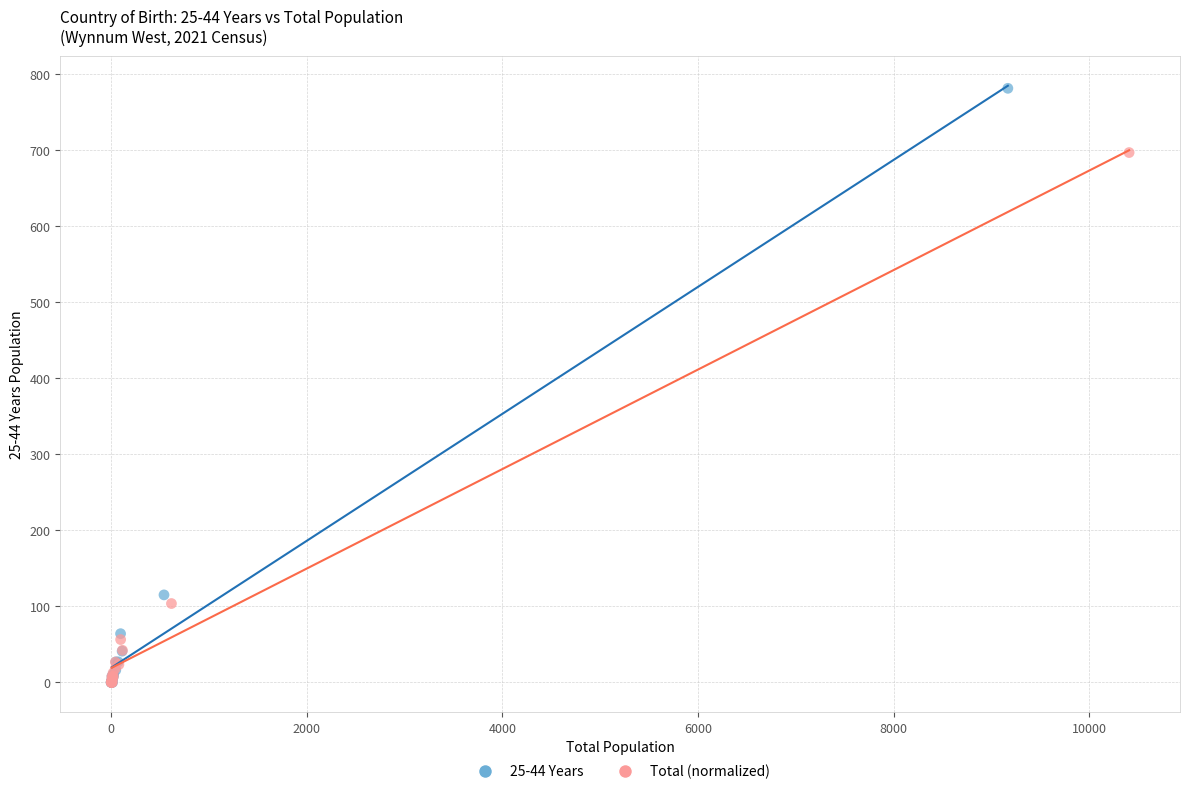

Which series contains the highest Y value?

25-44 Years